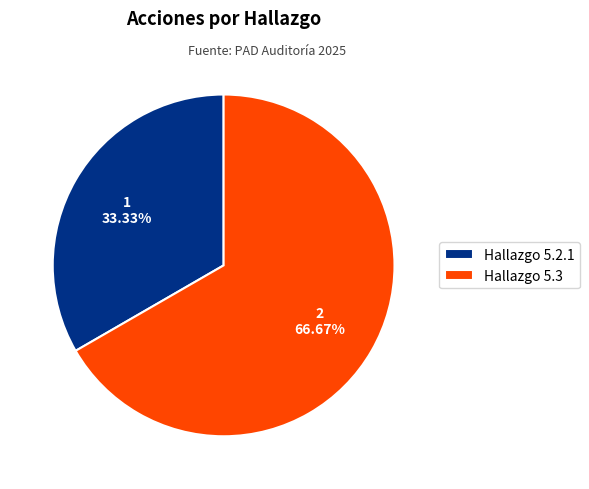

Which slice is the smallest?

Hallazgo 5.2.1